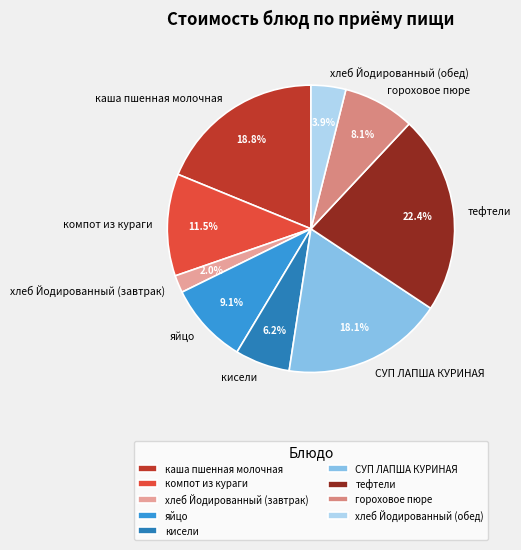

Which has a higher value, гороховое пюре or яйцо?

яйцо